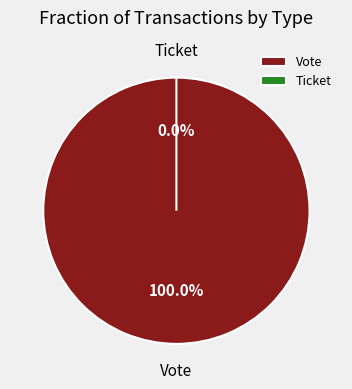

Combined, do Ticket and Vote account for over 50%?

Yes